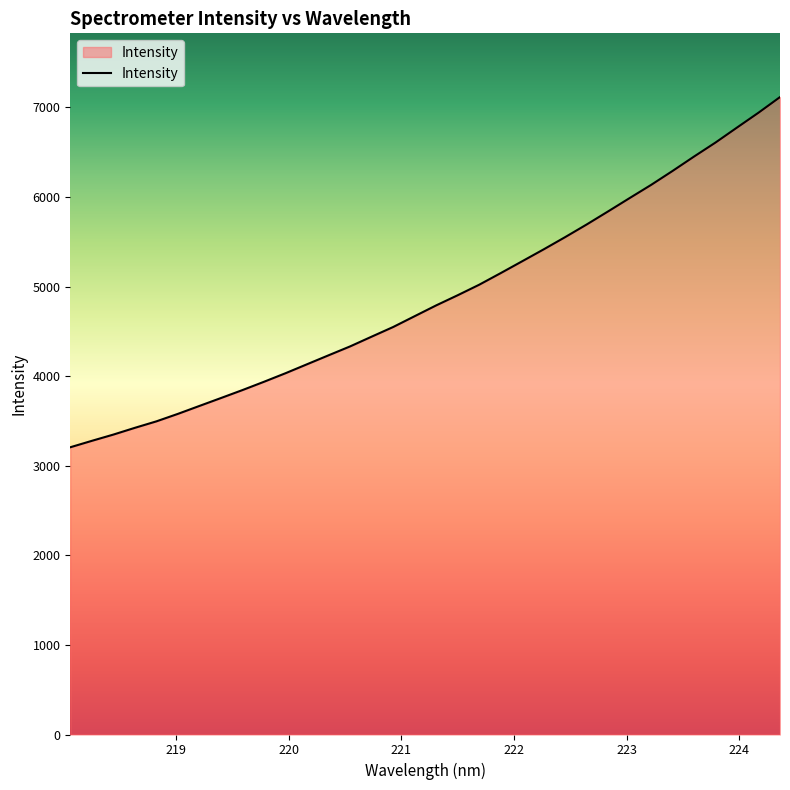

What is the maximum value shown in the chart?

7115.7